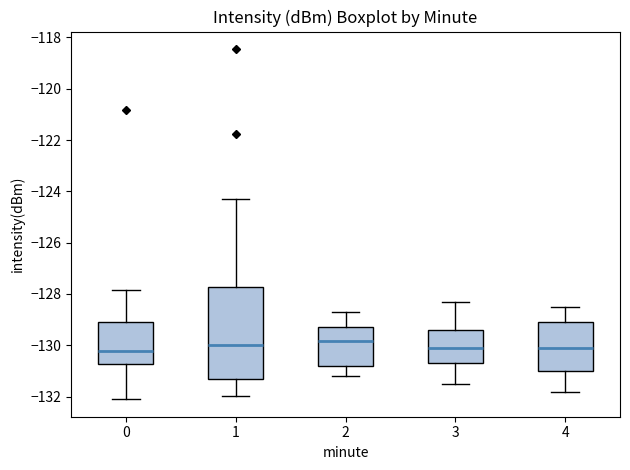

Reading left to right, read every box against the y-axis: the position of its median line, the range the box covers, and the ends of its whiskers. The values are not printed on the chart, so give them approximately, as read against the axis.

0: median -130.2, box -130.8 to -129.0, whiskers -132.2 to -127.8
1: median -130.0, box -131.4 to -127.8, whiskers -132.0 to -124.4
2: median -129.8, box -130.8 to -129.2, whiskers -131.2 to -128.6
3: median -130.0, box -130.6 to -129.4, whiskers -131.4 to -128.2
4: median -130.0, box -131.0 to -129.0, whiskers -131.8 to -128.4